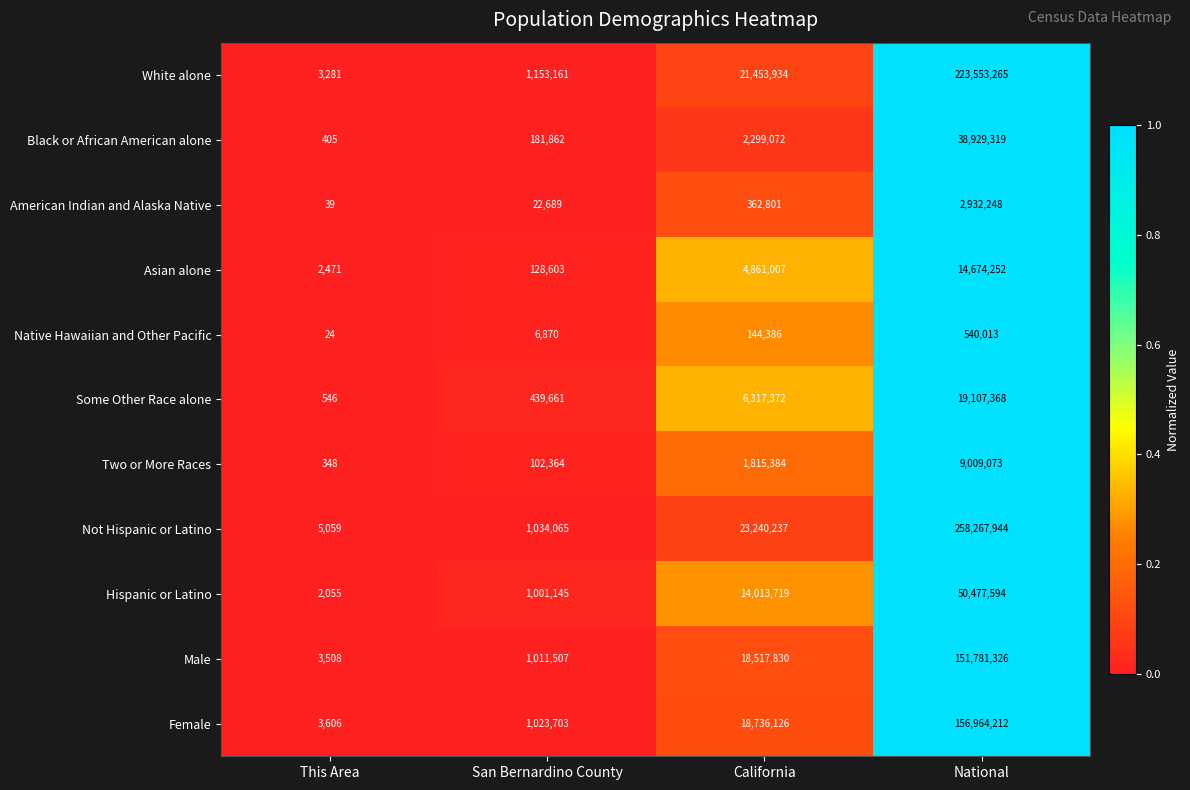

Which series has the largest range (max minus min)?

Not Hispanic or Latino